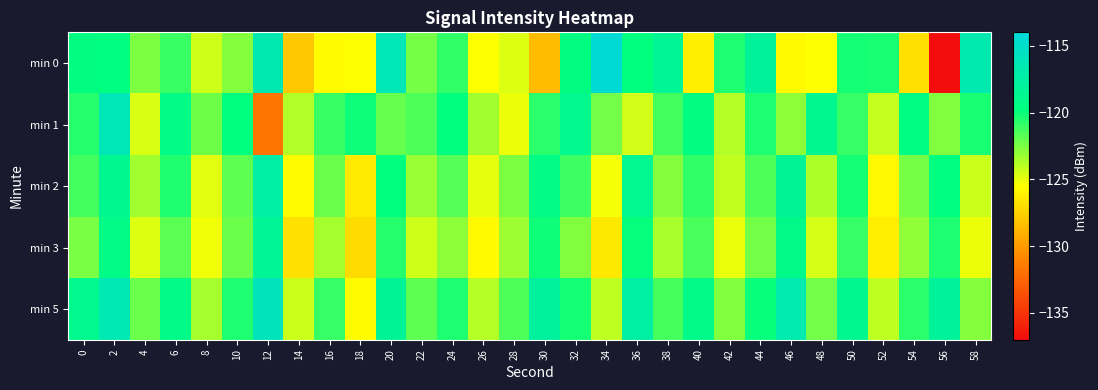

What is the difference between the highest and lowest values at 36?

7.0